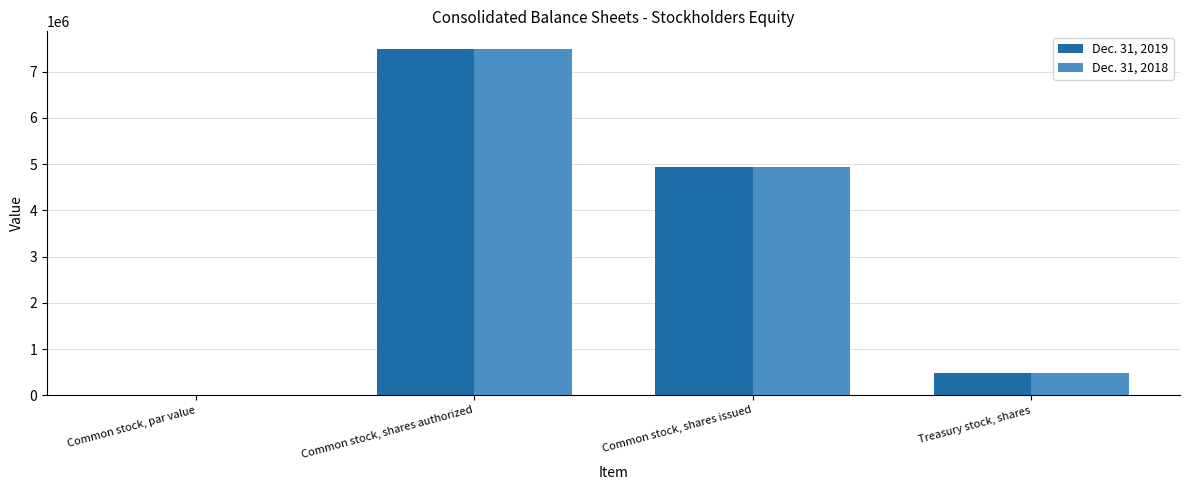

What is the total value across all series at Common stock, shares authorized?

15000000